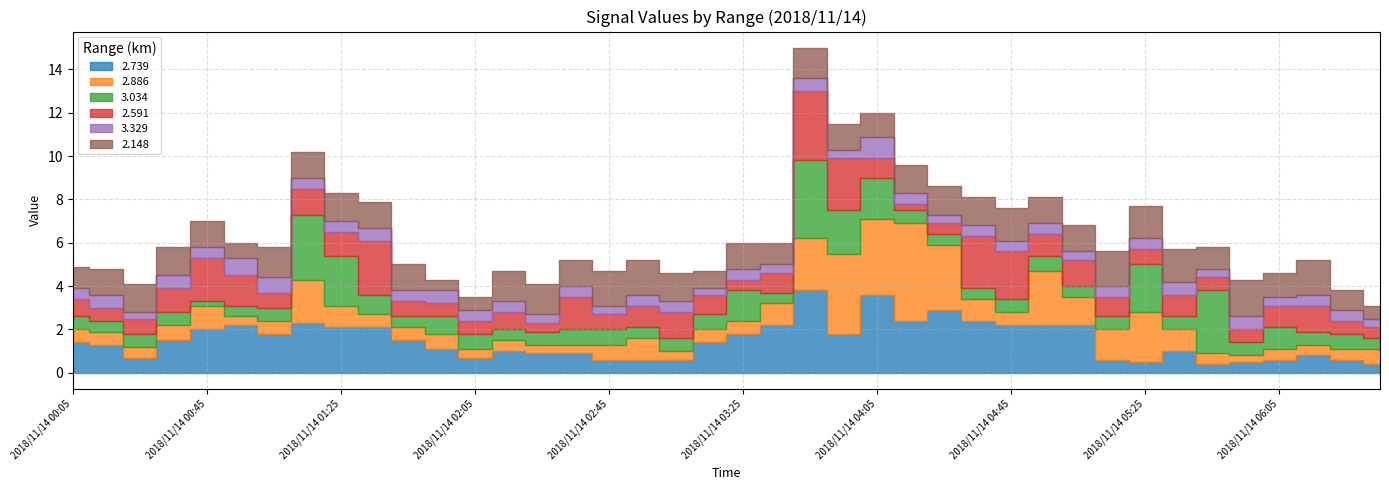

What is the label of the 37th point from the right?

2018/11/14 00:35